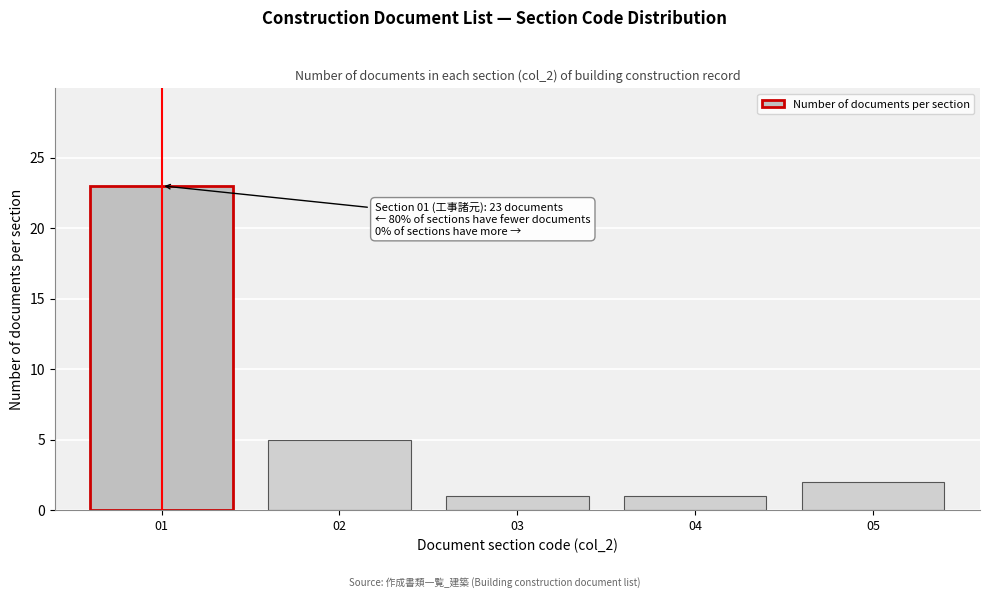

Reading left to right, extract all data points from this chart.

01=23	02=5	03=1	04=1	05=2